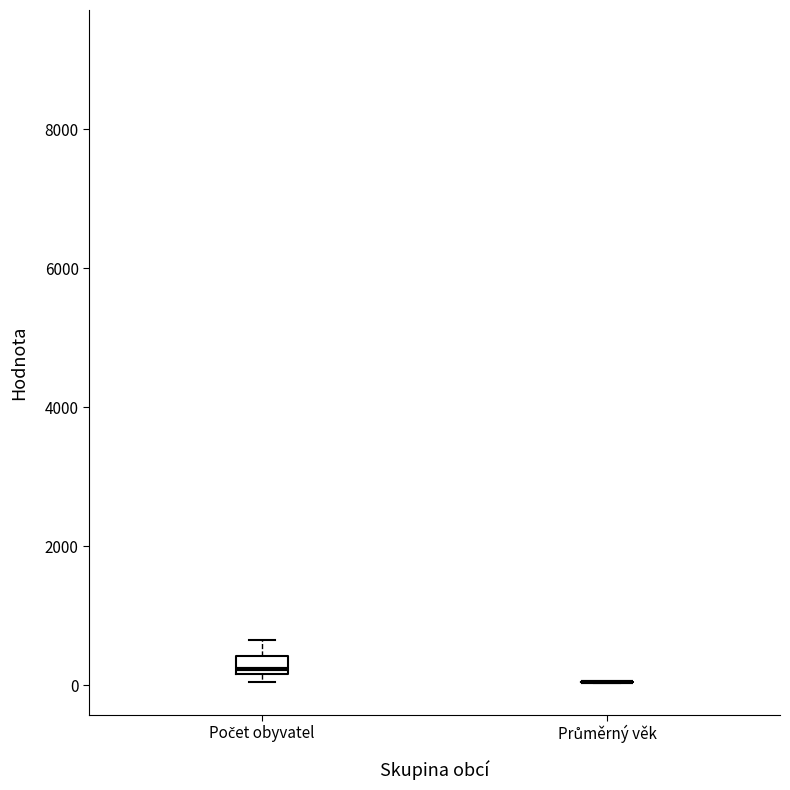

Which box is the tallest, from its lower edge to its upper edge?

Počet obyvatel